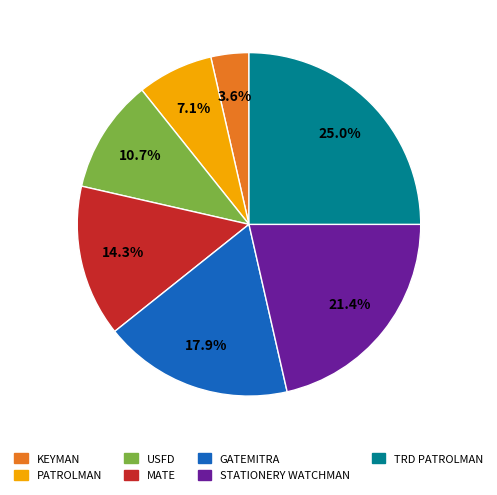

To the nearest percent, what is the difference between the KEYMAN and USFD slice percentages?

7%